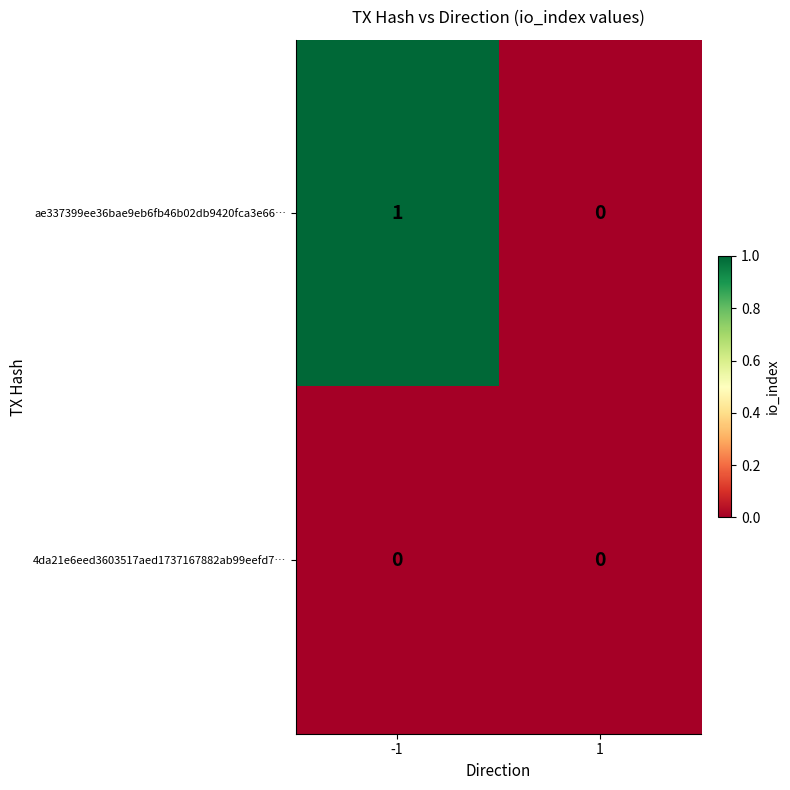

Reading left to right, list all the values displayed in this chart.

ae337399ee36bae9eb6fb46b02db9420fca3e66…: 1	0
4da21e6eed3603517aed1737167882ab99eefd7…: 0	0